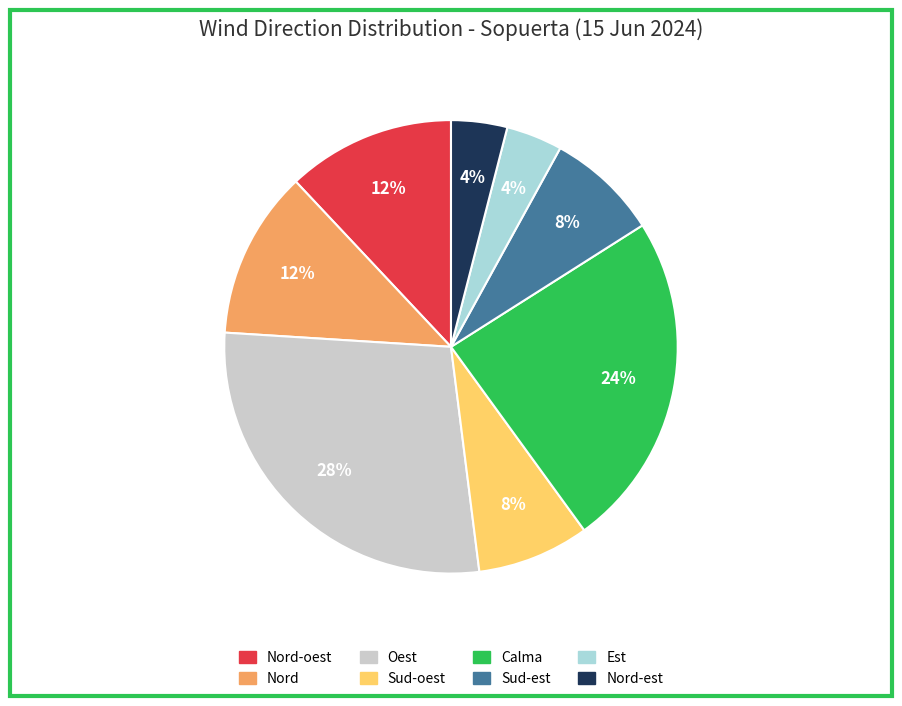

True or false: Oest accounts for 28% of the total.

True